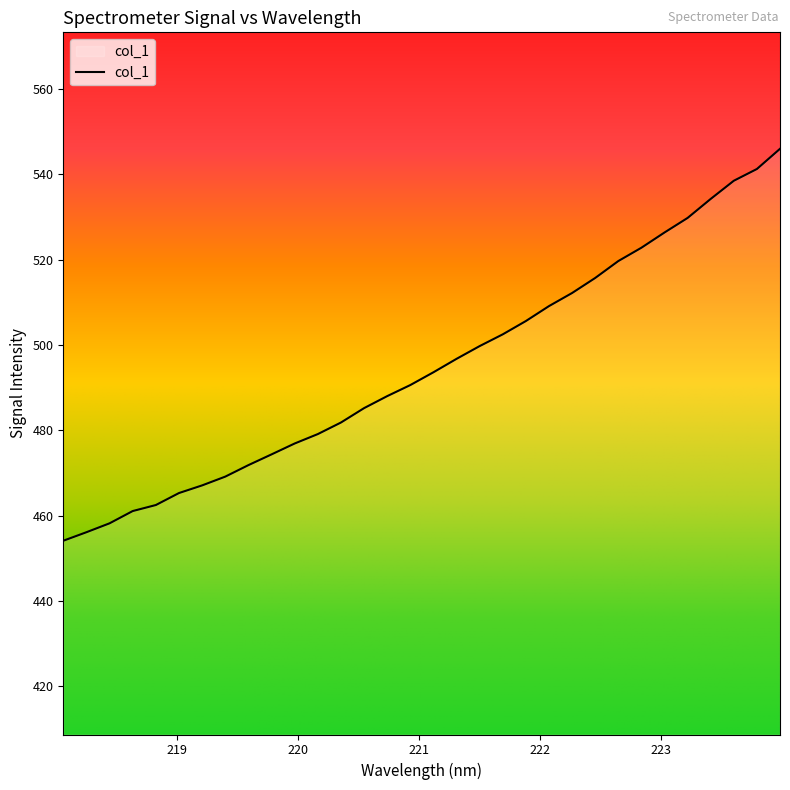

What is the average value?

494.9